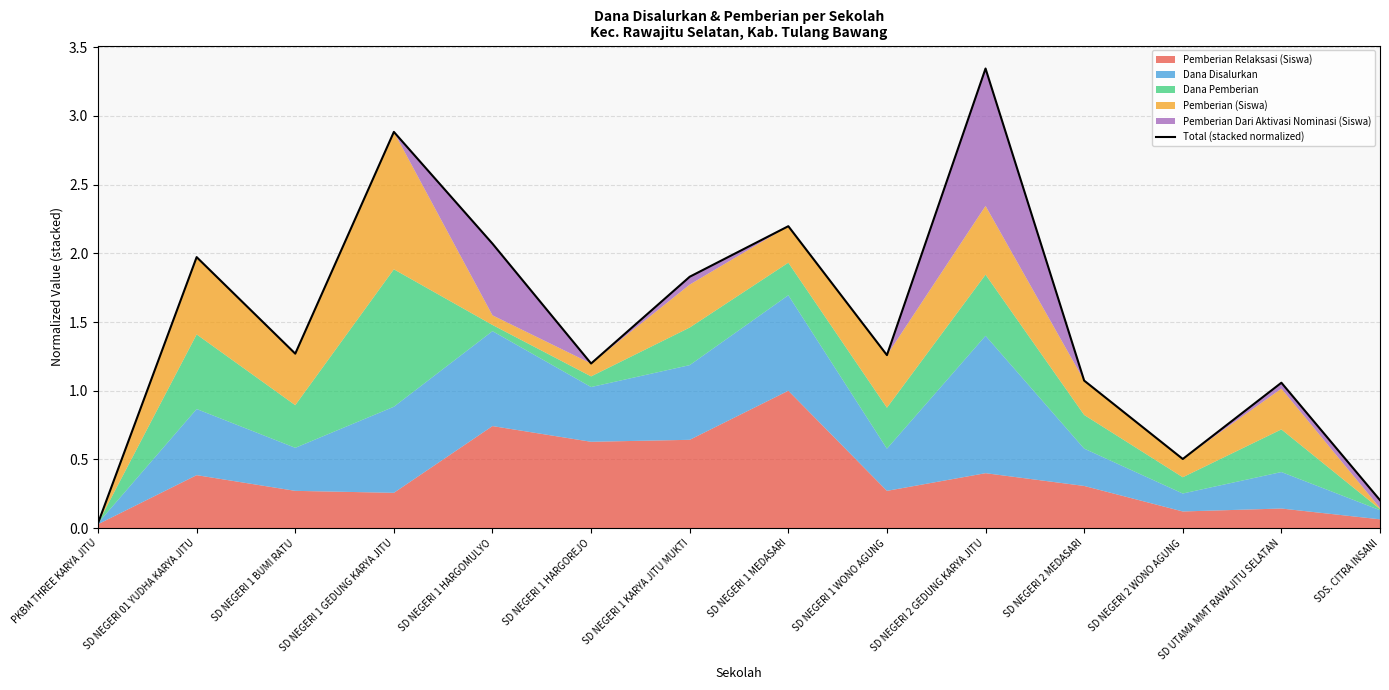

Rank the categories by value from highest to lowest.

SD NEGERI 2 GEDUNG KARYA JITU, SD NEGERI 1 GEDUNG KARYA JITU, SD NEGERI 1 MEDASARI, SD NEGERI 1 HARGOMULYO, SD NEGERI 01 YUDHA KARYA JITU, SD NEGERI 1 KARYA JITU MUKTI, SD NEGERI 1 BUMI RATU, SD NEGERI 1 WONO AGUNG, SD NEGERI 1 HARGOREJO, SD NEGERI 2 MEDASARI, SD UTAMA MMT RAWAJITU SELATAN, SD NEGERI 2 WONO AGUNG, SDS. CITRA INSANI, PKBM THREE KARYA JITU